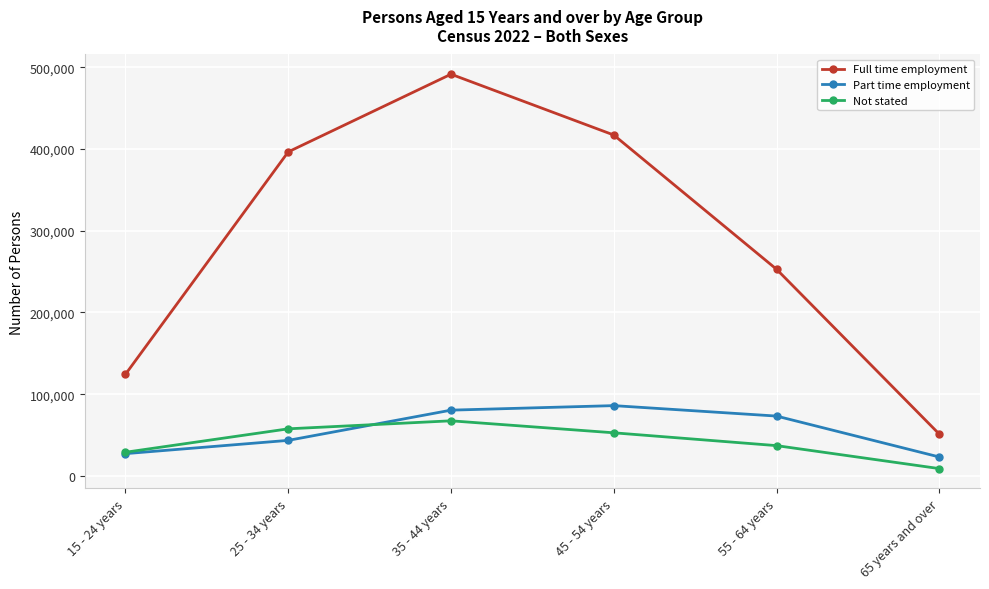

Reading left to right, transcribe all the data shown in this chart.

Full time employment: 15 - 24 years=124353	25 - 34 years=396376	35 - 44 years=491364	45 - 54 years=416997	55 - 64 years=252837	65 years and over=51200
Part time employment: 15 - 24 years=27328	25 - 34 years=43562	35 - 44 years=80520	45 - 54 years=86054	55 - 64 years=73277	65 years and over=23241
Not stated: 15 - 24 years=29027	25 - 34 years=57680	35 - 44 years=67484	45 - 54 years=52819	55 - 64 years=37133	65 years and over=9045